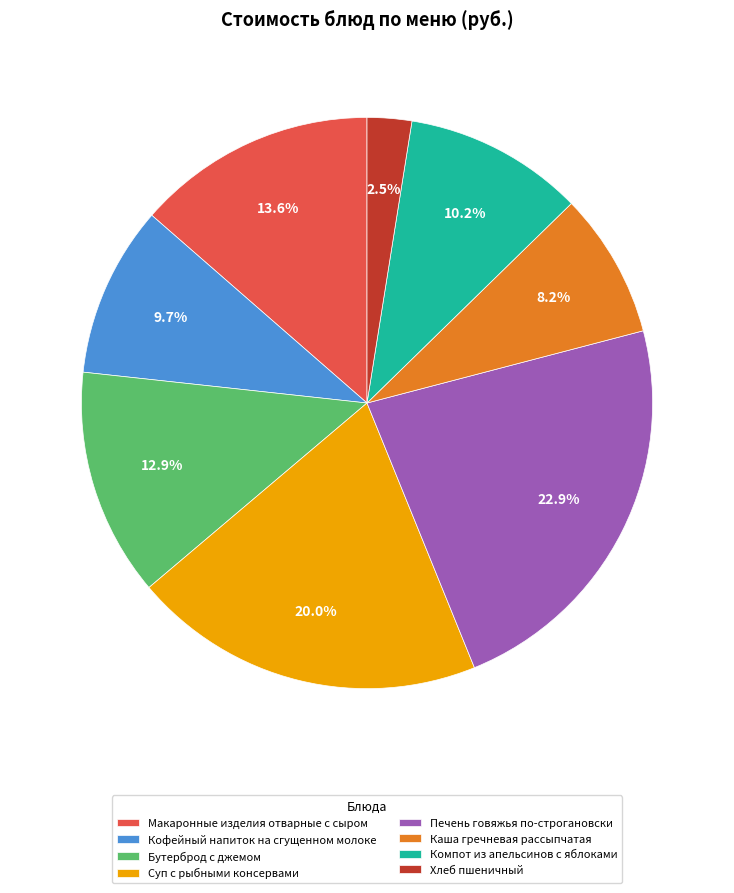

Count the number of slices in the pie.

8